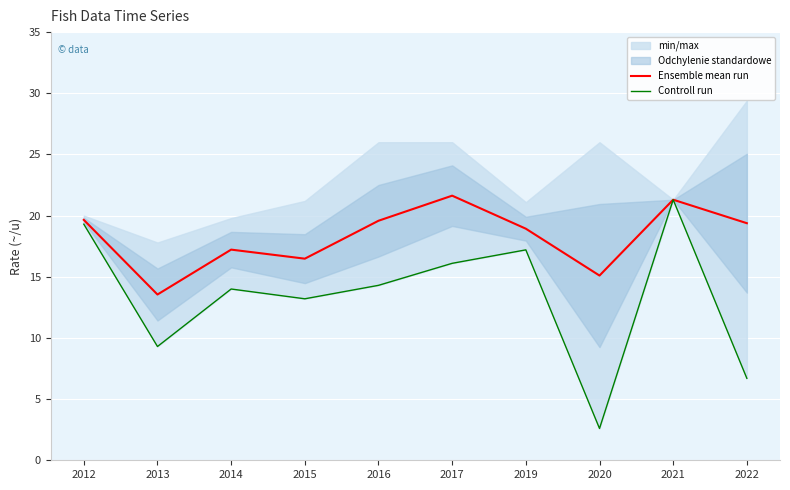

Which category has the lowest value in the Ensemble mean run series?

2013